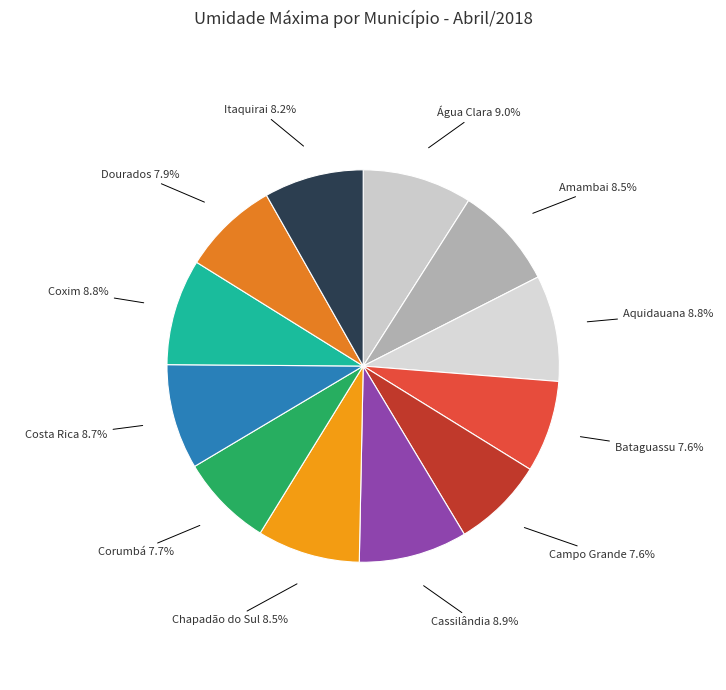

Is Coxim the majority of the pie?

No